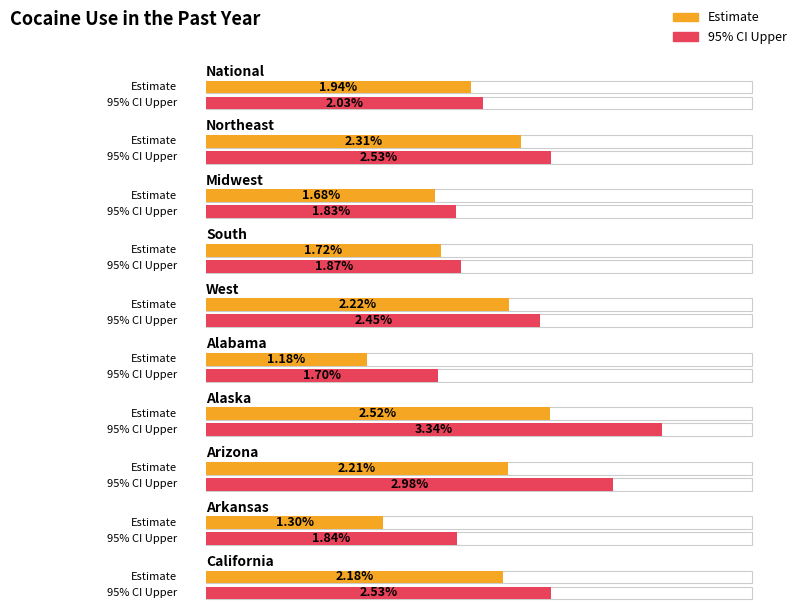

What is the sum of all 95% CI Upper values?

23.1